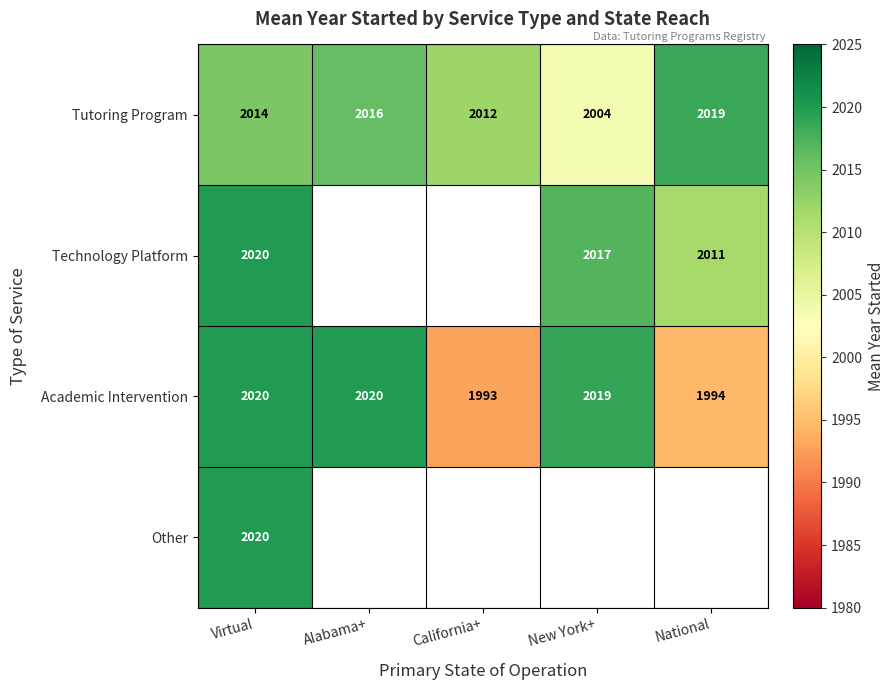

At which label does Academic Intervention first exceed 2019?

Virtual